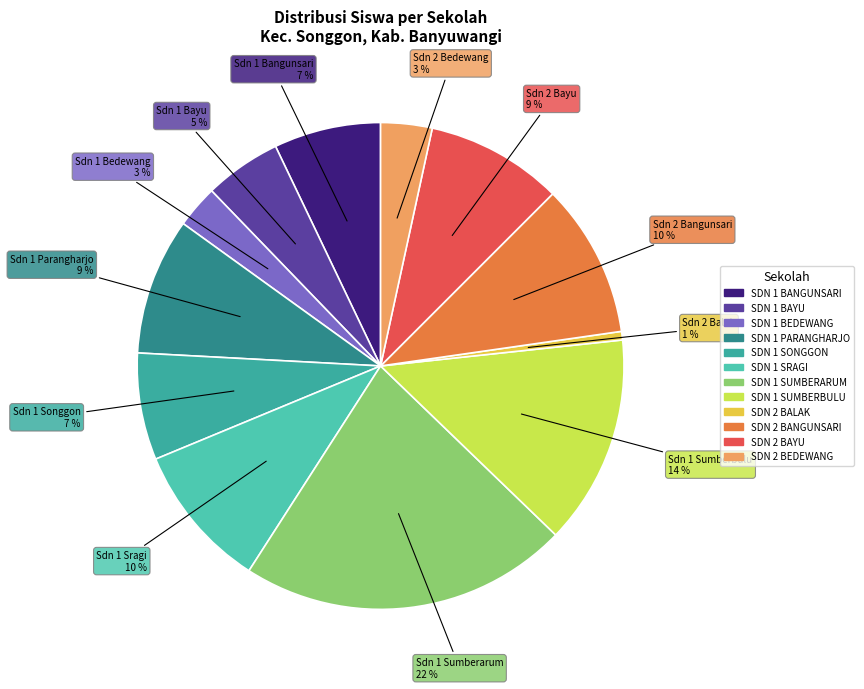

Count the number of slices in the pie.

12